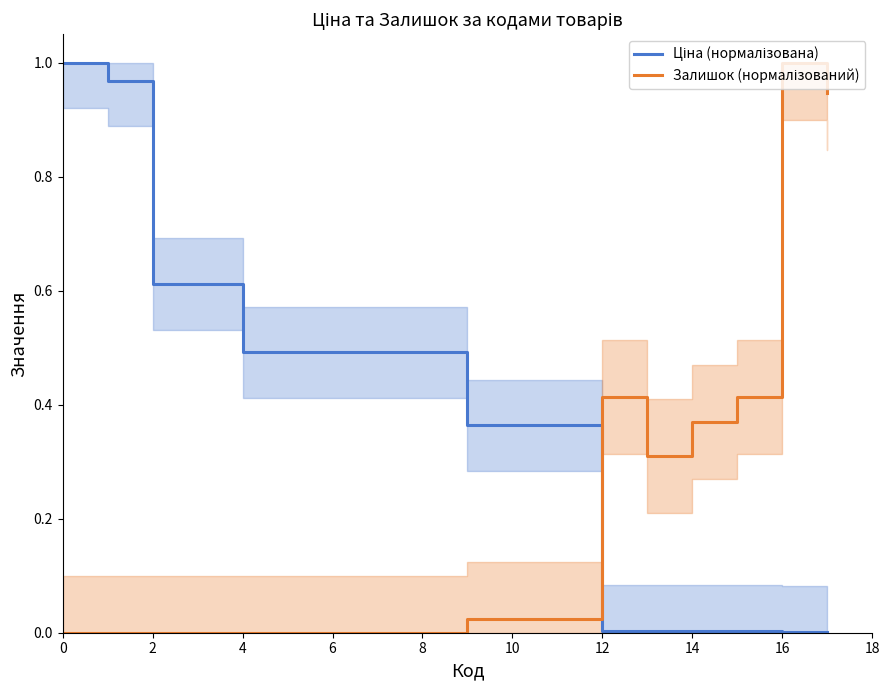

List the series in order of their peak value, lowest first.

Ціна (нормалізована), Залишок (нормалізований)